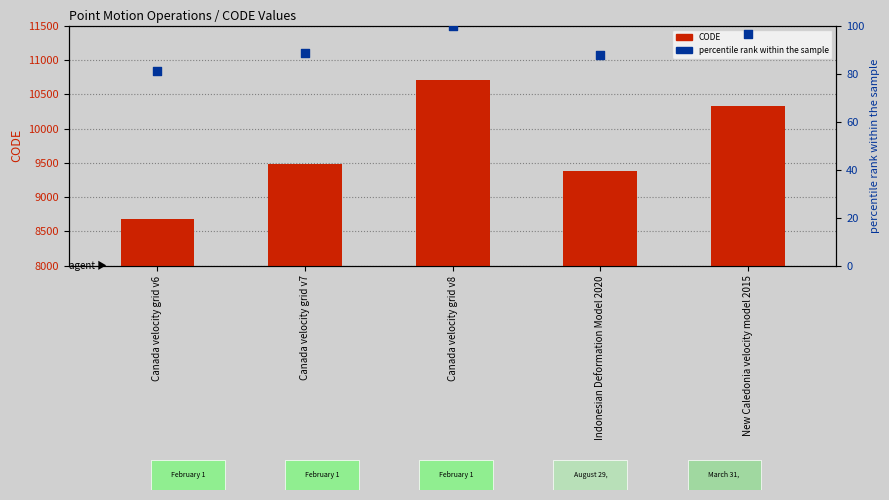

At how many categories does at least one series exceed 10557?

1